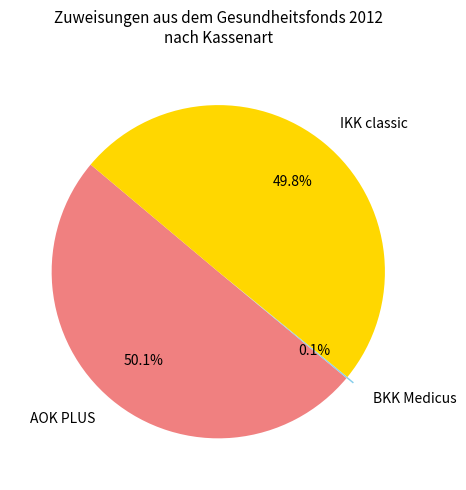

How much of the chart is everything except AOK PLUS?

49.9%